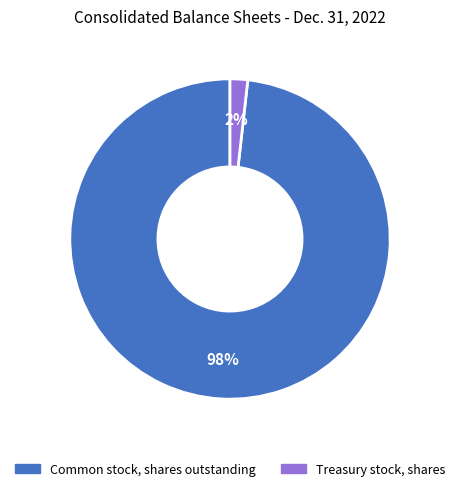

Combined, do Treasury stock, shares and Common stock, shares outstanding account for over 50%?

Yes